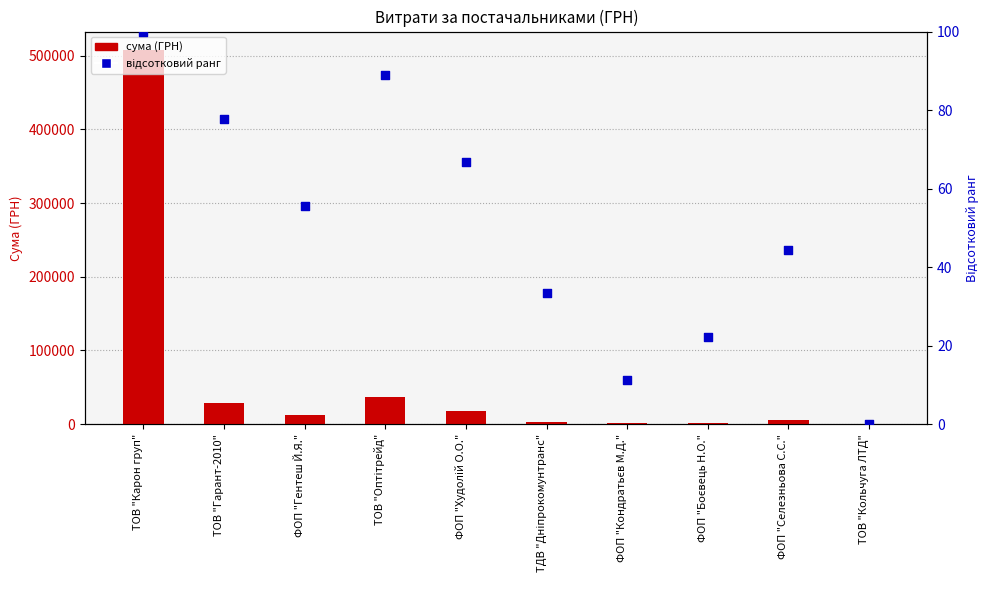

Which series contains the lowest Y value?

відсотковий ранг